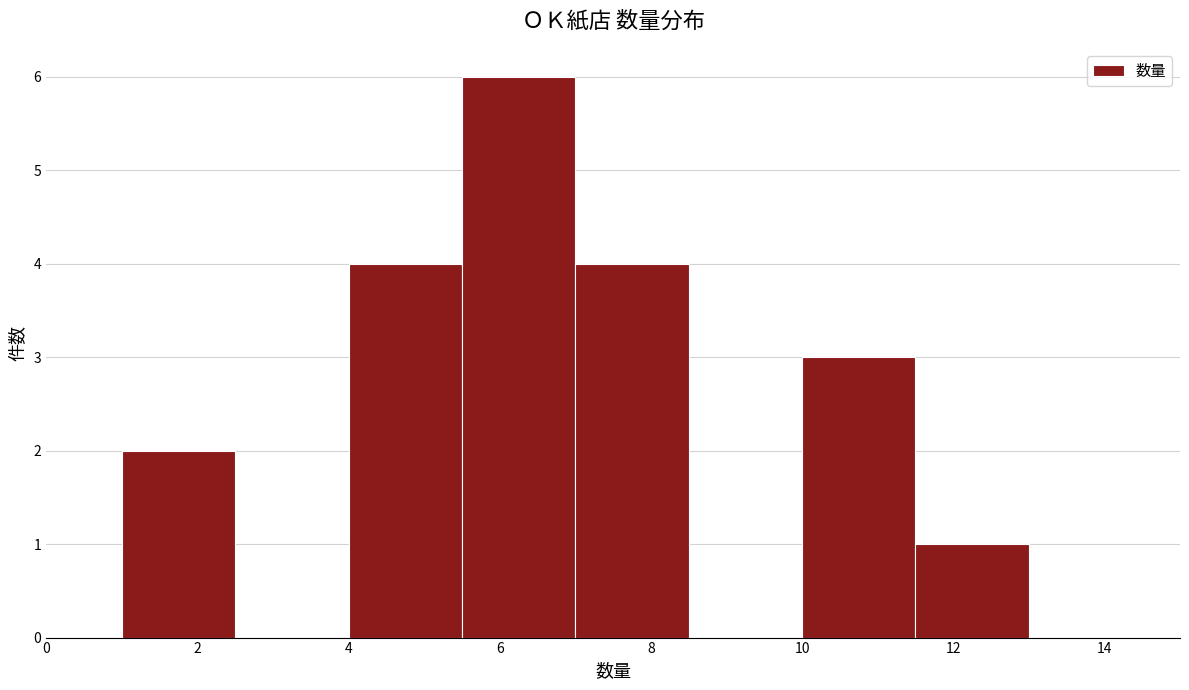

Over which range of the x-axis is the bar tallest?

5.5 to 7.0